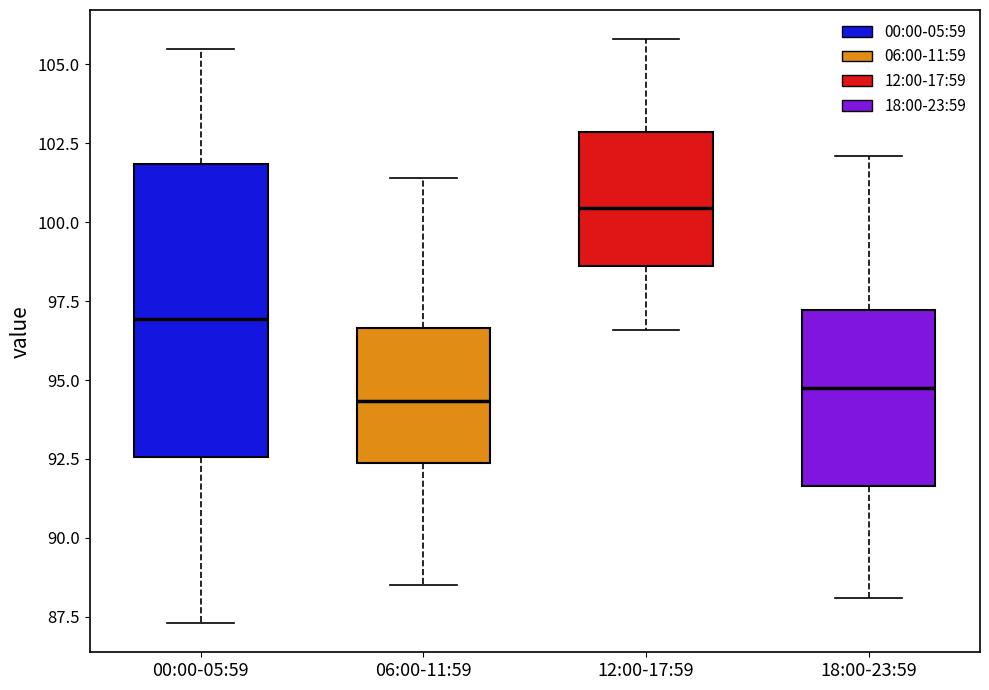

Which box has the highest median line?

12:00-17:59